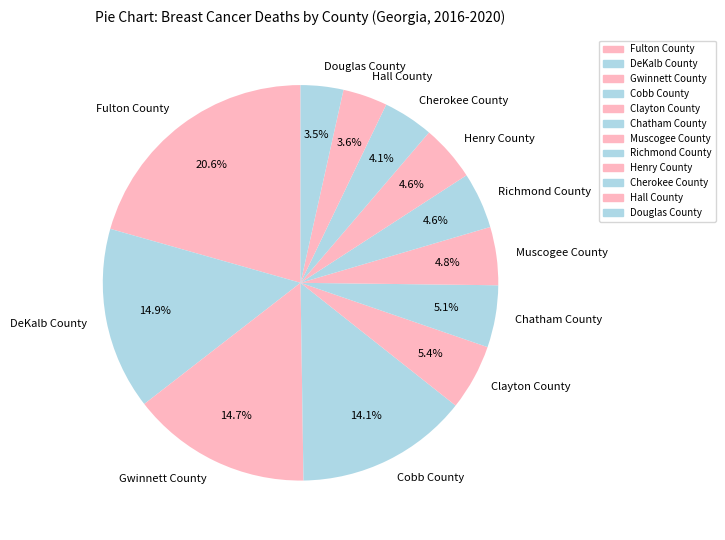

Is there any slice that represents more than half of the pie?

No